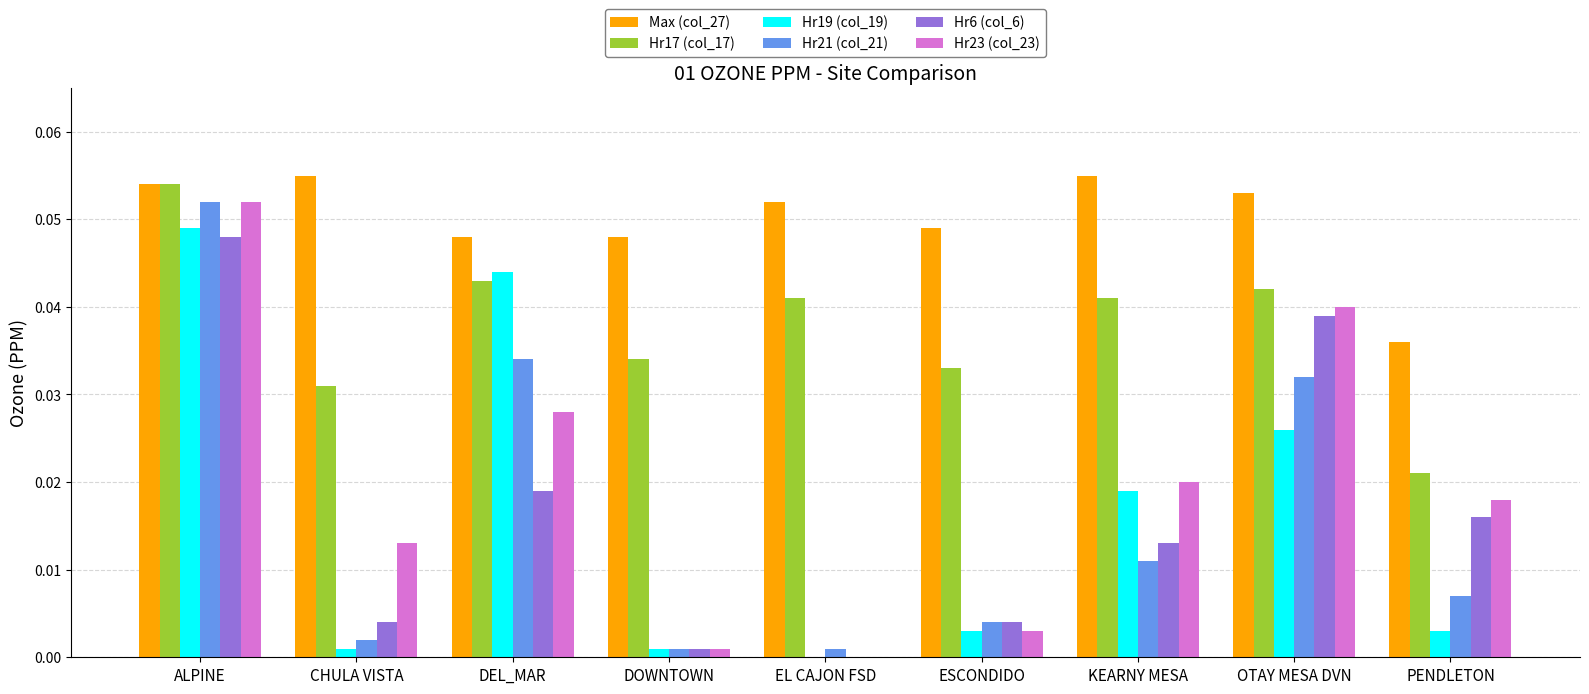

Is the value of Hr23 (col_23) at CHULA VISTA greater than the value of Hr6 (col_6) at DEL_MAR?

No